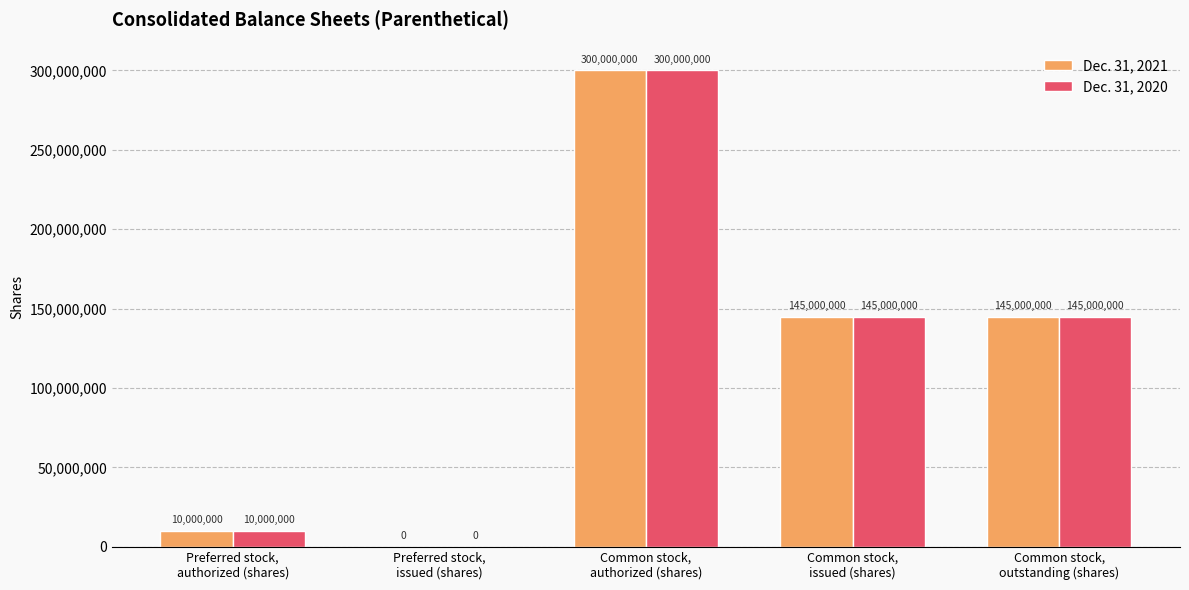

Reading left to right, what are all the values shown in this chart?

Dec. 31, 2021: Preferred stock,
authorized (shares)=10000000	Preferred stock,
issued (shares)=0	Common stock,
authorized (shares)=300000000	Common stock,
issued (shares)=145000000	Common stock,
outstanding (shares)=145000000
Dec. 31, 2020: Preferred stock,
authorized (shares)=10000000	Preferred stock,
issued (shares)=0	Common stock,
authorized (shares)=300000000	Common stock,
issued (shares)=145000000	Common stock,
outstanding (shares)=145000000